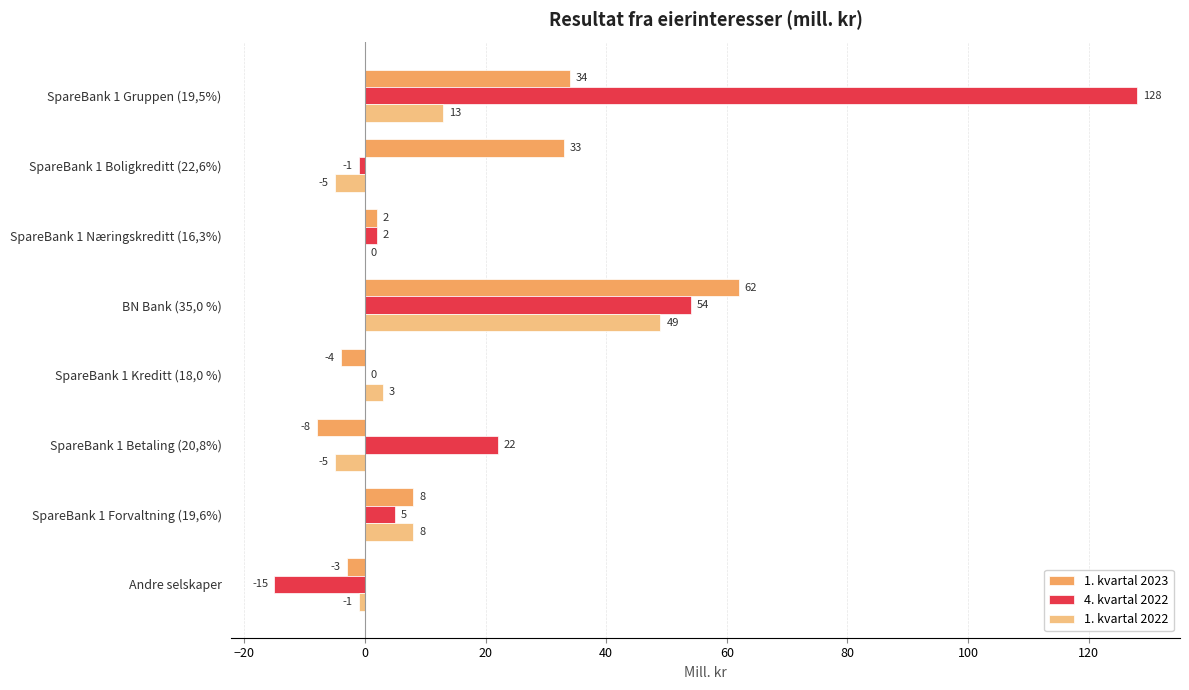

True or false: 1. kvartal 2022 has a value of -5 at SpareBank 1 Betaling (20,8%).

True